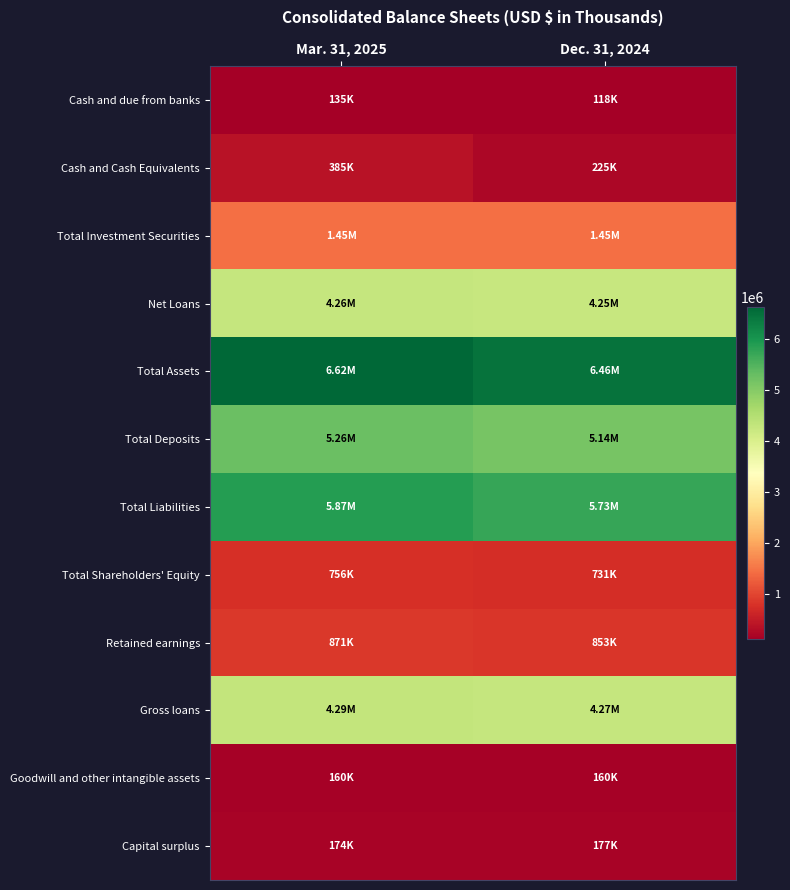

What is the smallest value displayed?

117580